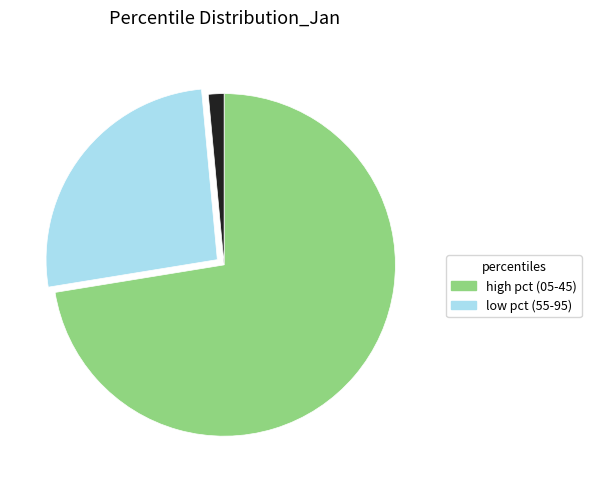

Is there a majority slice in this chart?

Yes